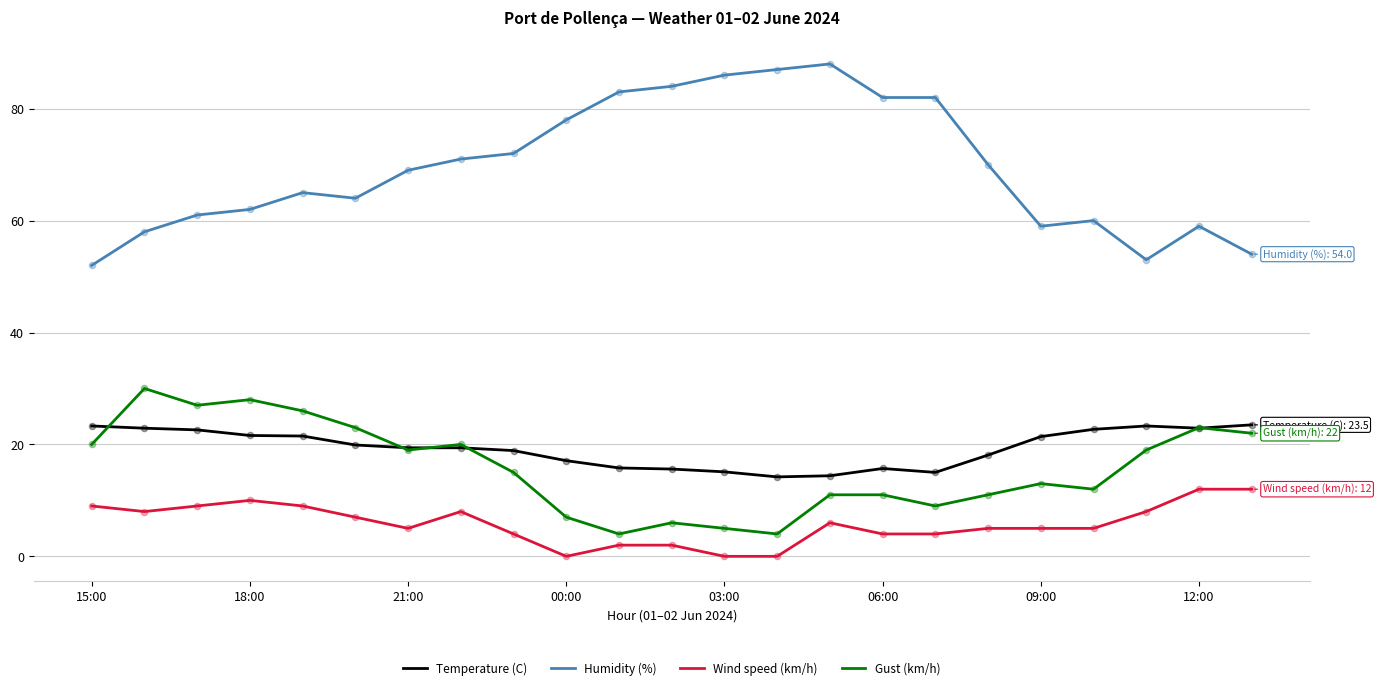

Which series has the largest total across all categories?

Humidity (%)